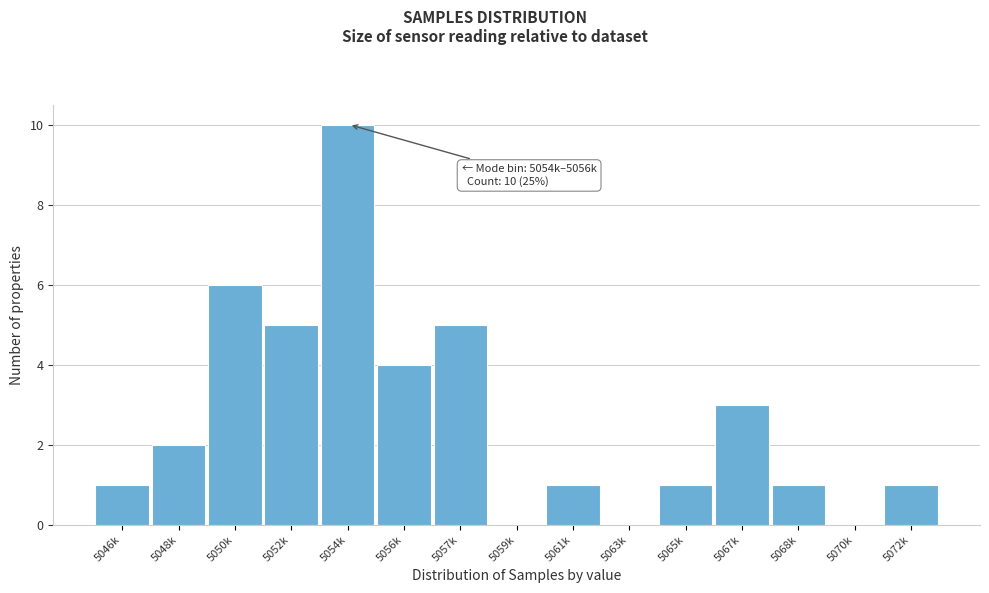

Reading left to right, transcribe all the data shown in this chart.

5046k=1	5048k=2	5050k=6	5052k=5	5054k=10	5056k=4	5057k=5	5059k=0	5061k=1	5063k=0	5065k=1	5067k=3	5068k=1	5070k=0	5072k=1